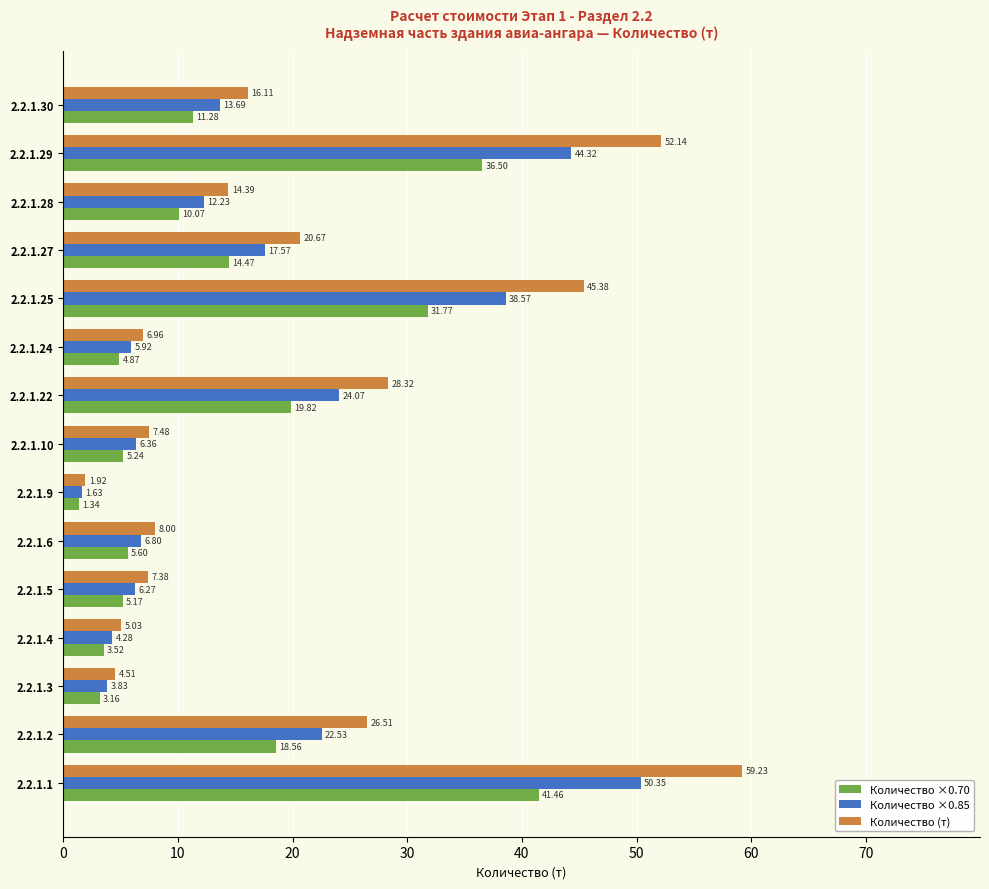

What is the sum of all Количество ×0.70 values?

212.8